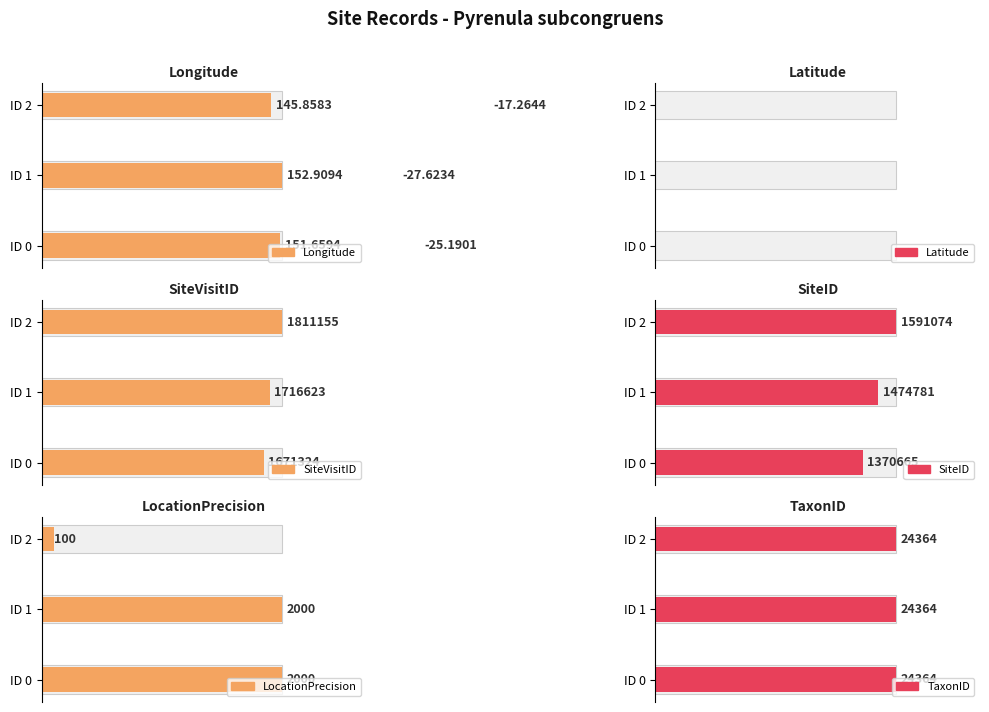

What is the average value of the Latitude series?

-23.4